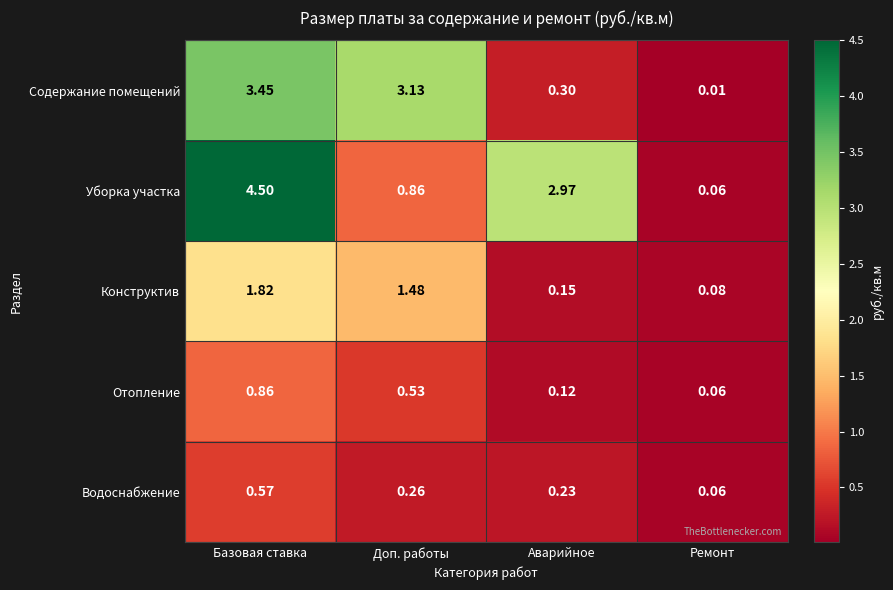

Which series changed the most between Базовая ставка and Аварийное?

Содержание помещений